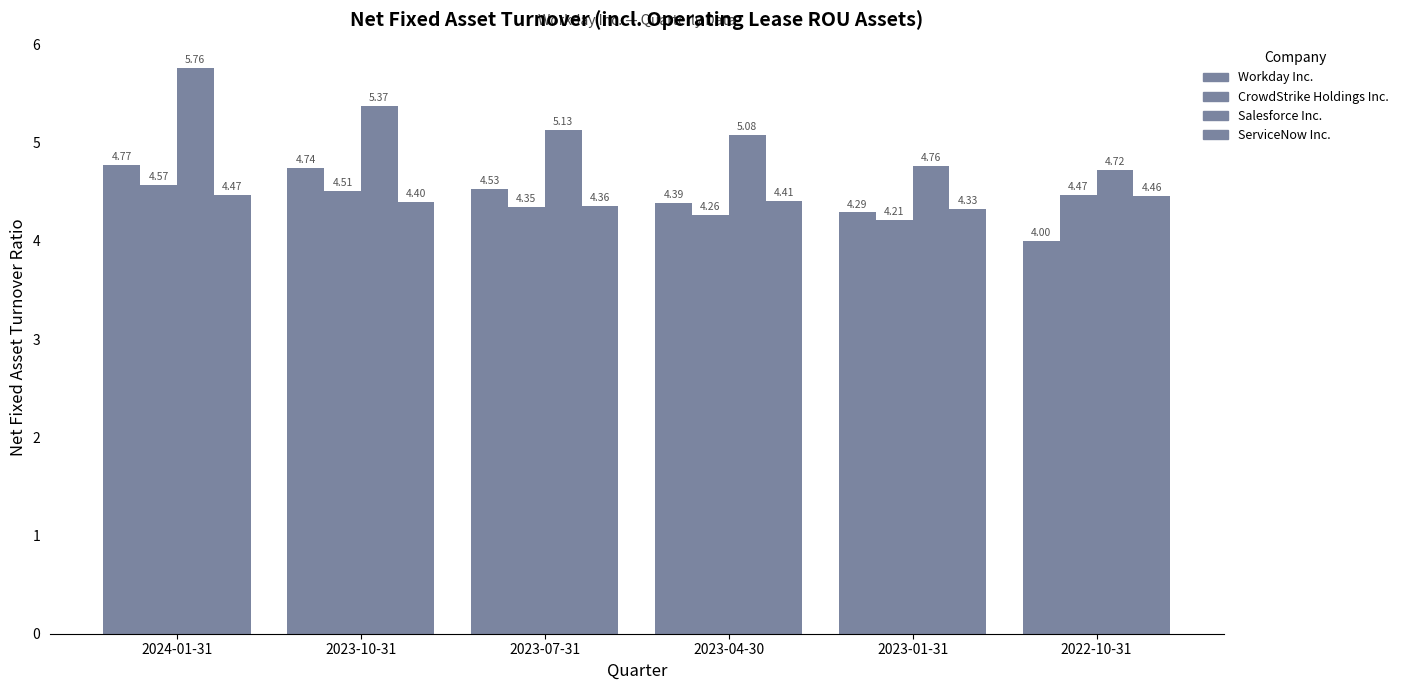

What is the label of the 5th bar from the right?

2023-10-31